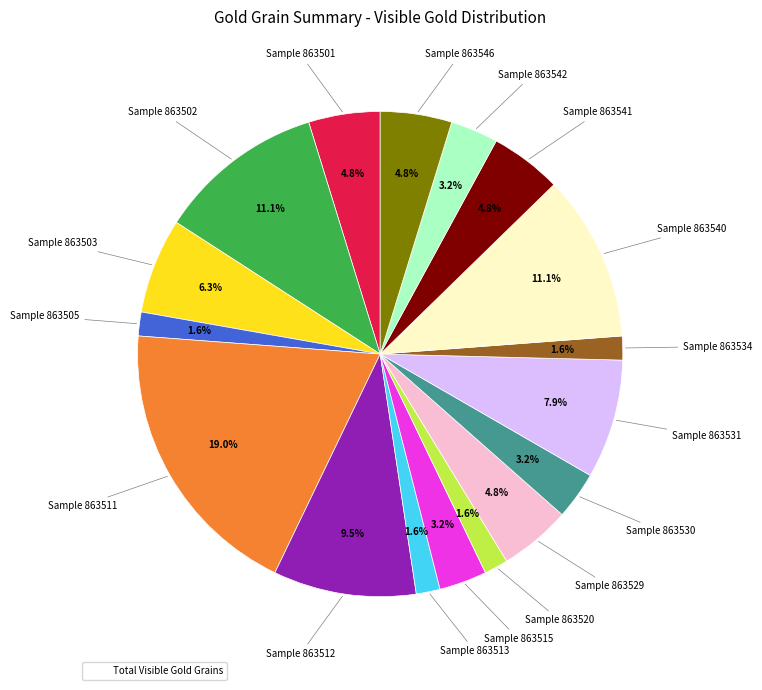

Is there any slice that represents more than half of the pie?

No